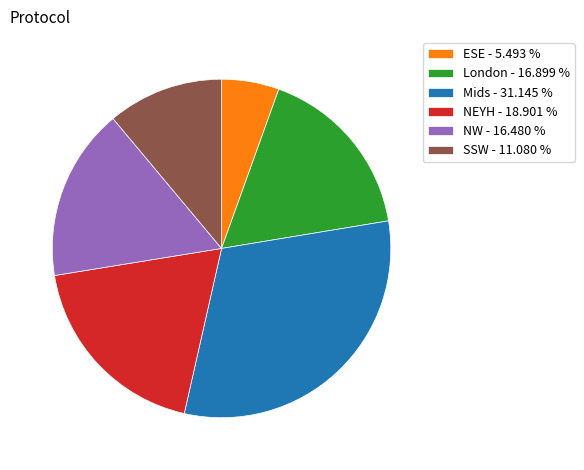

Is the sum of London - 16.899 % and ESE - 5.493 % greater than half?

No